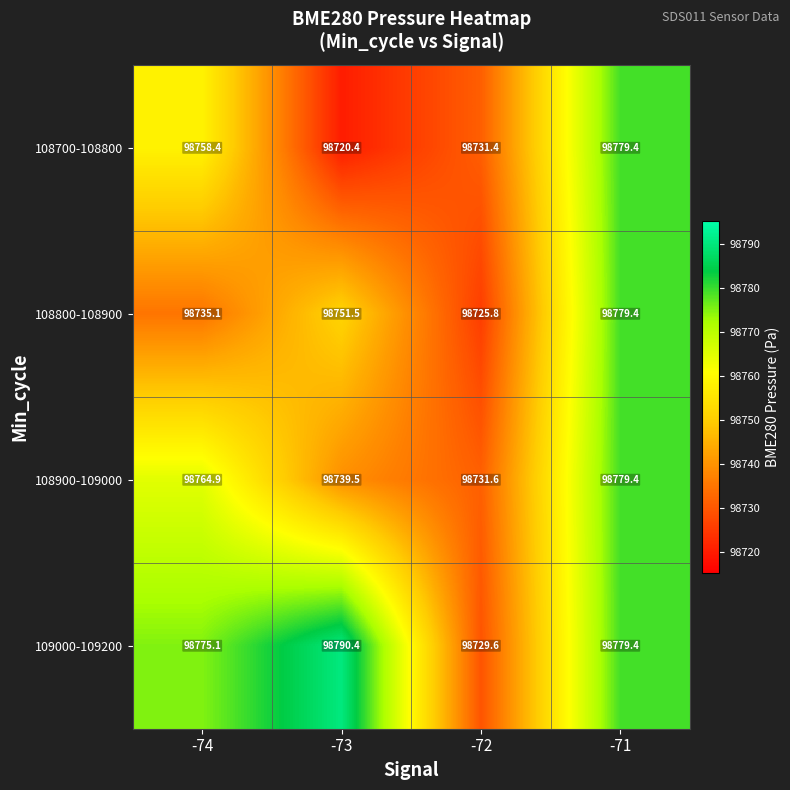

What is the average value of the 108900-109000 series?

98753.9